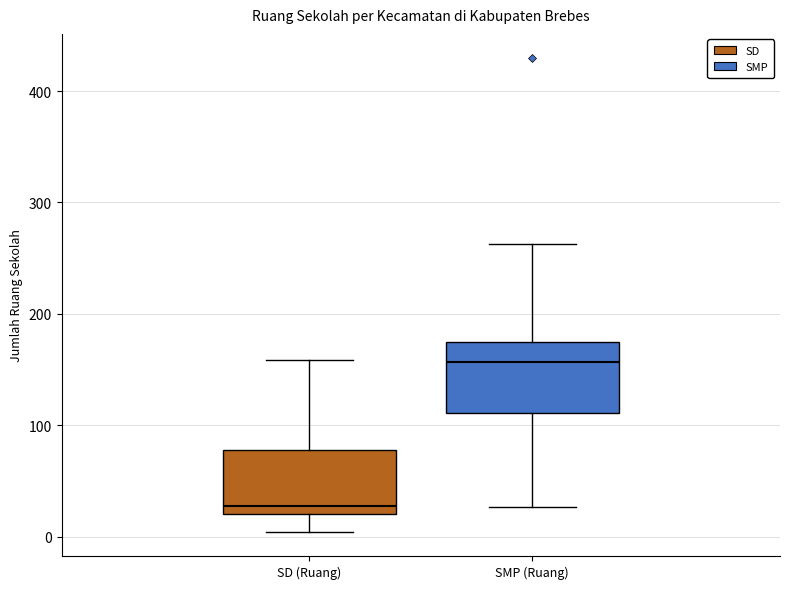

Which box's median line is the highest?

SMP (Ruang)